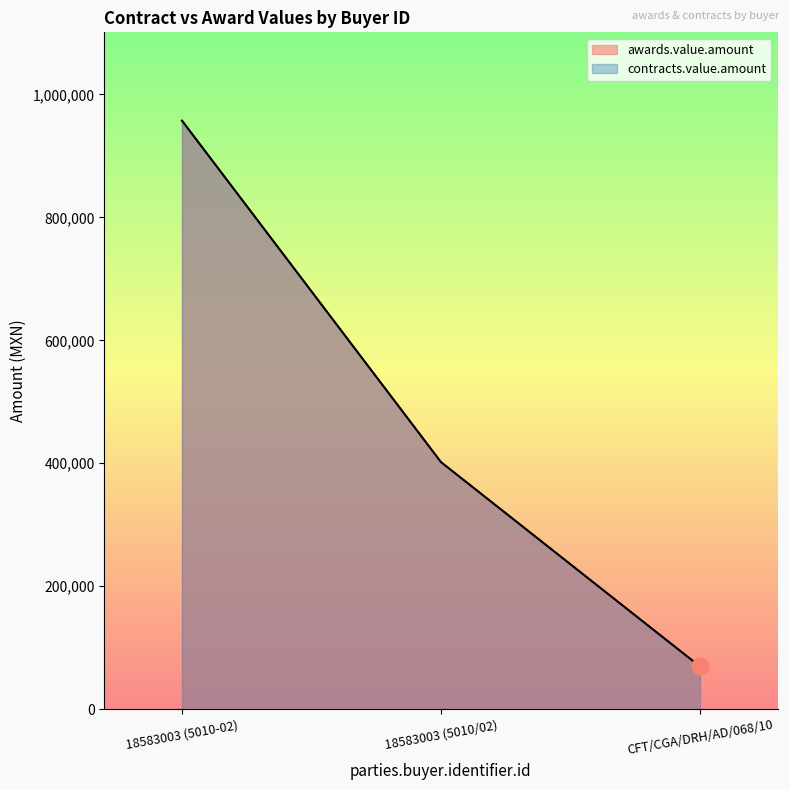

Which has a higher value, CFT/CGA/DRH/AD/068/10 or 18583003 (5010/02)?

18583003 (5010/02)